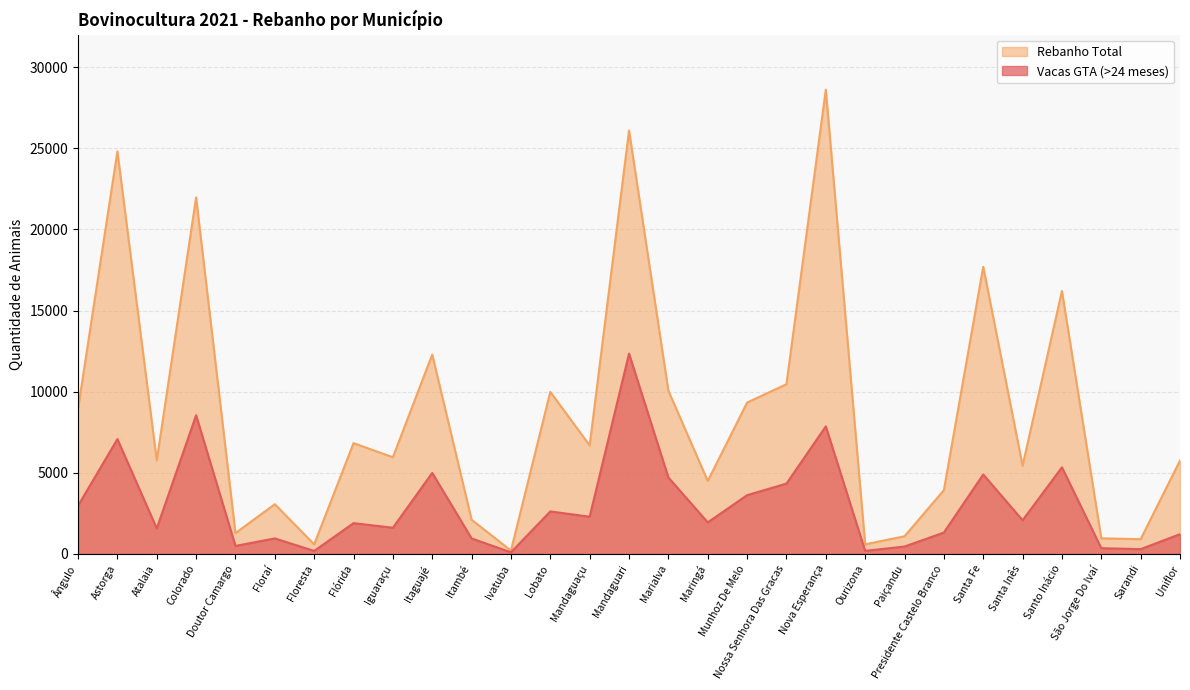

In Rebanho Total, how many points are lower than both neighbors (excluding endpoints)?

10